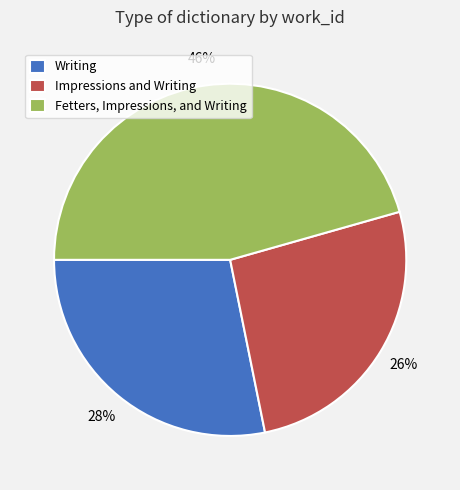

The Writing slice represents 20% of the pie. True or false?

False